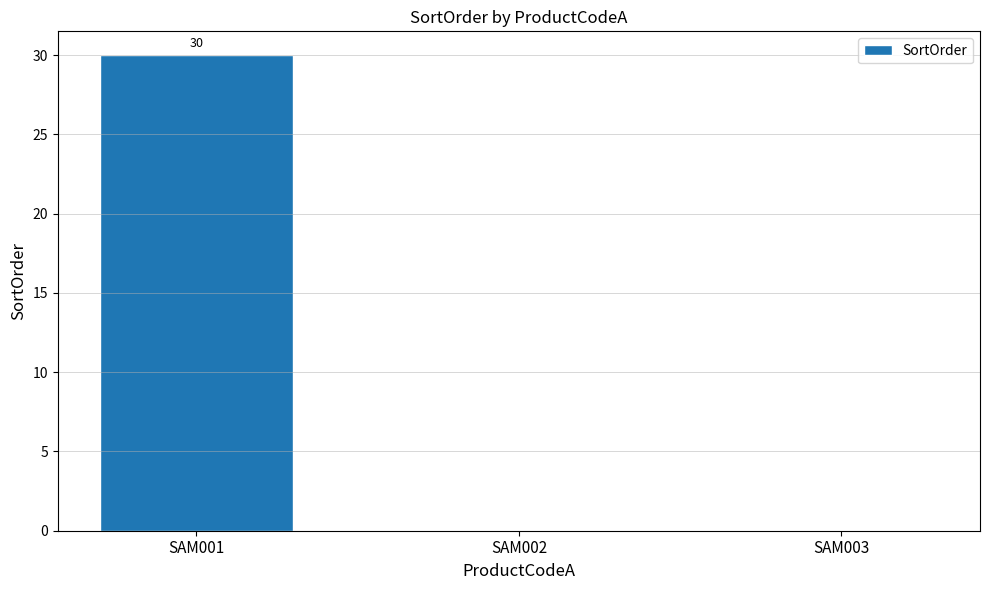

Between SAM001 and SAM003, which is larger?

SAM001